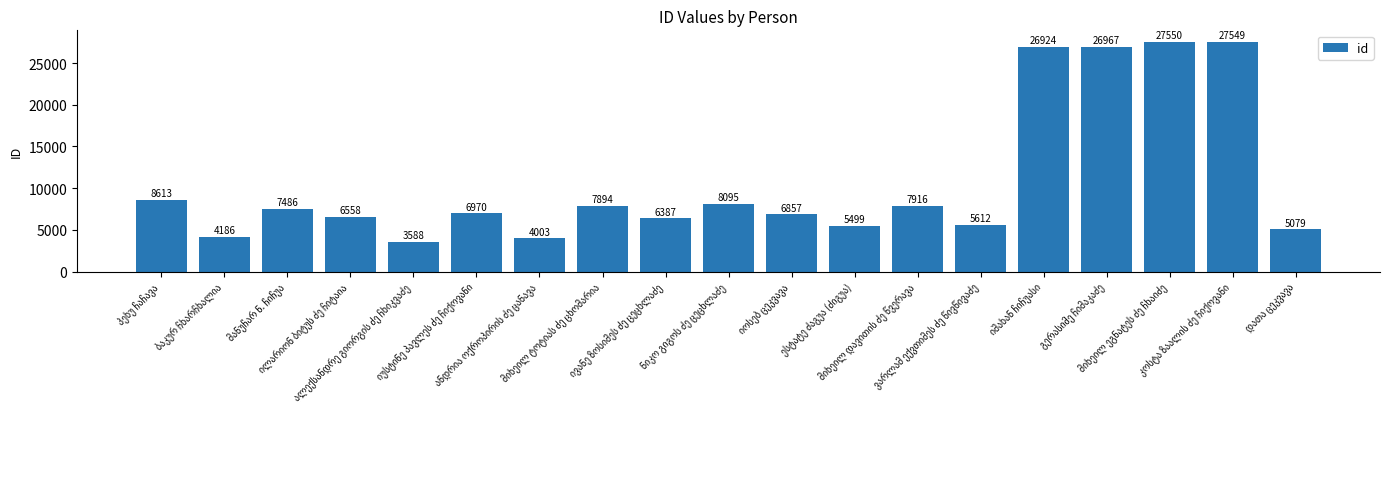

What is the greatest value displayed?

27550